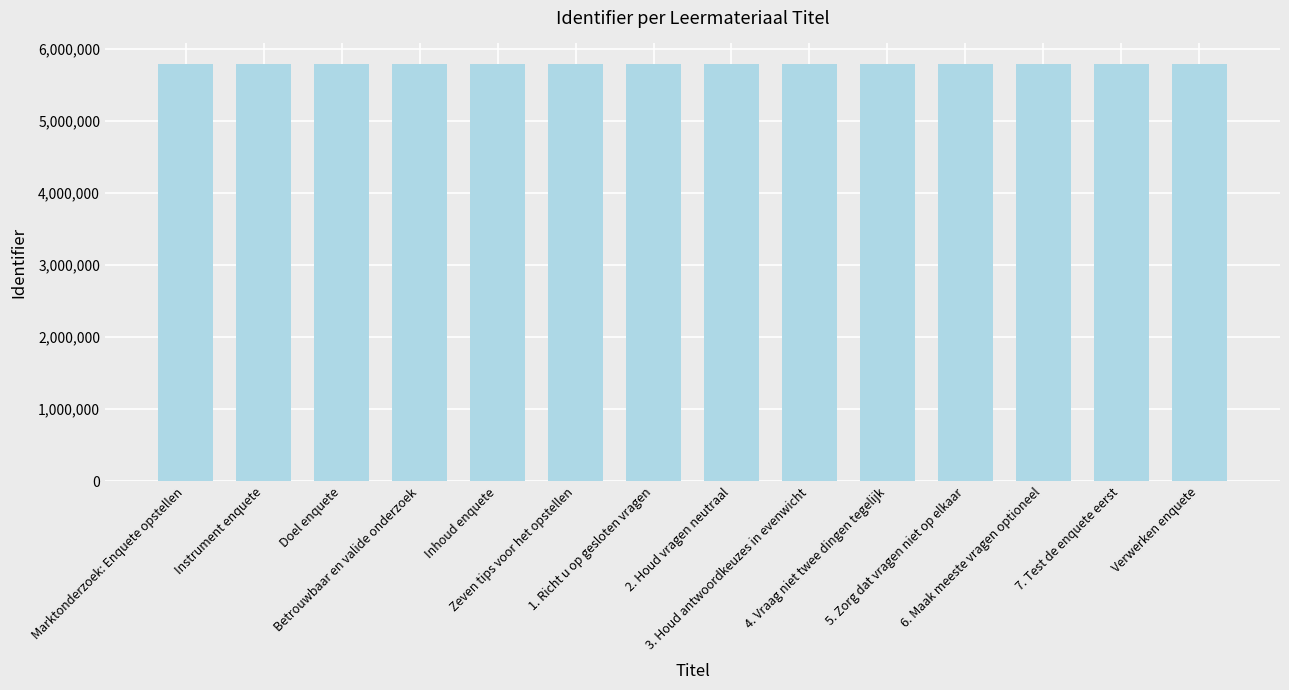

What is the label of the 7th bar from the right?

2. Houd vragen neutraal